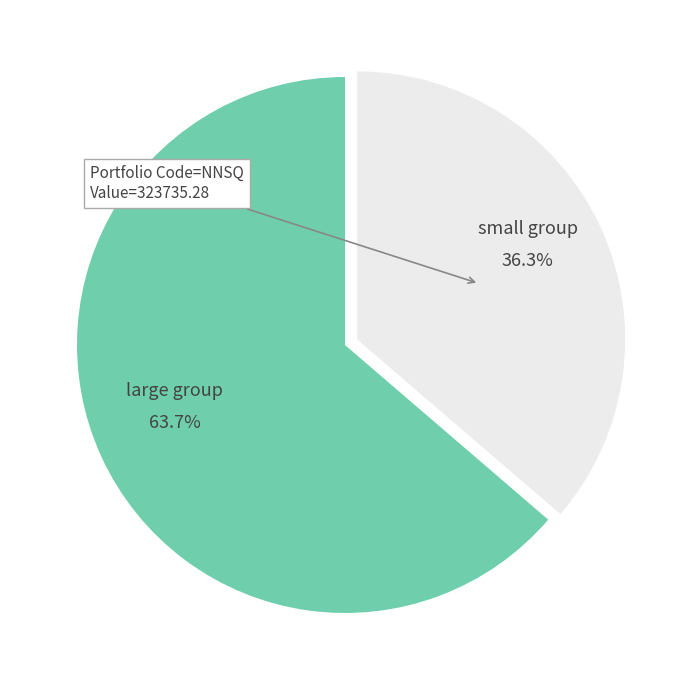

Which has a higher value, large group or small group?

large group